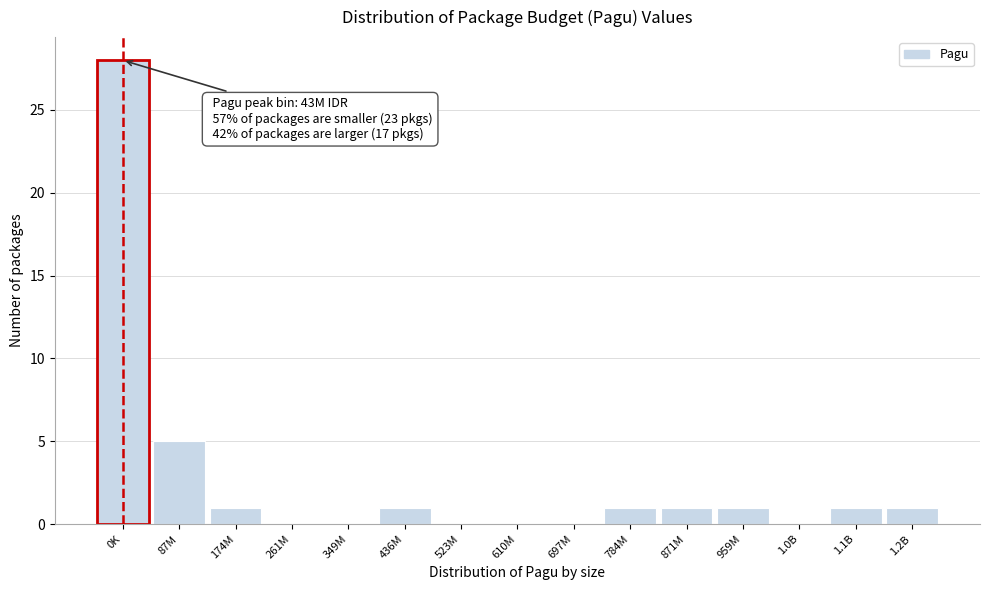

Reading left to right, extract all data points from this chart.

0K=28	87M=5	174M=1	261M=0	349M=0	436M=1	523M=0	610M=0	697M=0	784M=1	871M=1	959M=1	1.0B=0	1.1B=1	1.2B=1